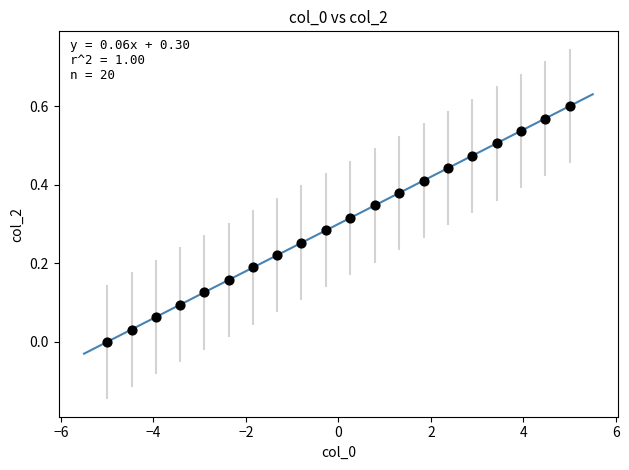

What is the range of X values (max minus min)?

10.0